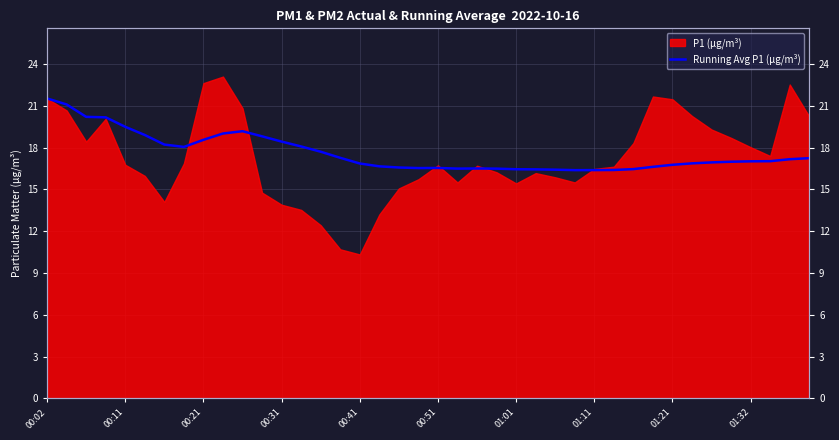

True or false: the data has more than 2 interior local peaks.

True